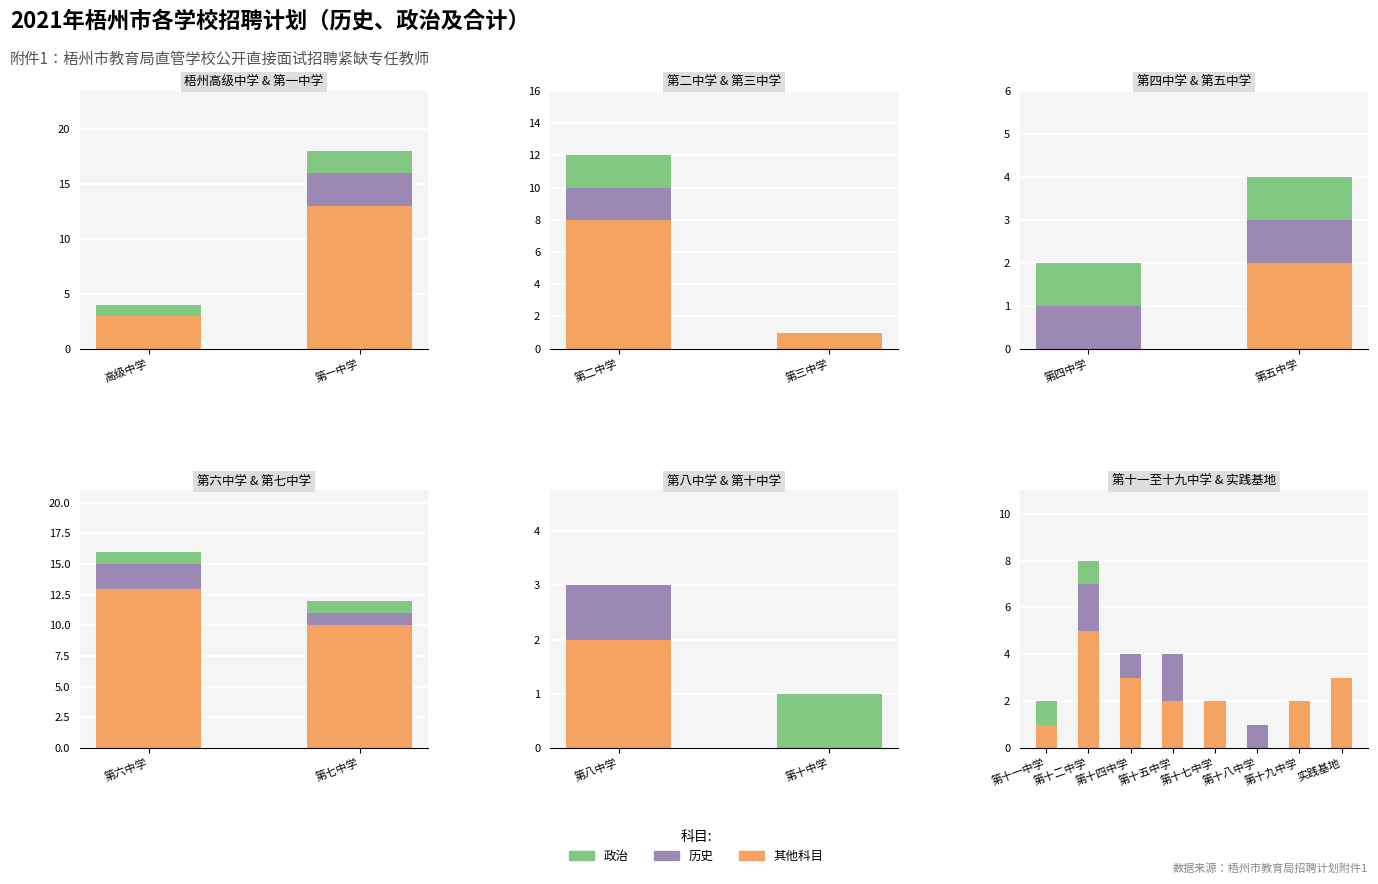

List the series in order of their peak value, lowest first.

政治, 历史, 合计(其他)